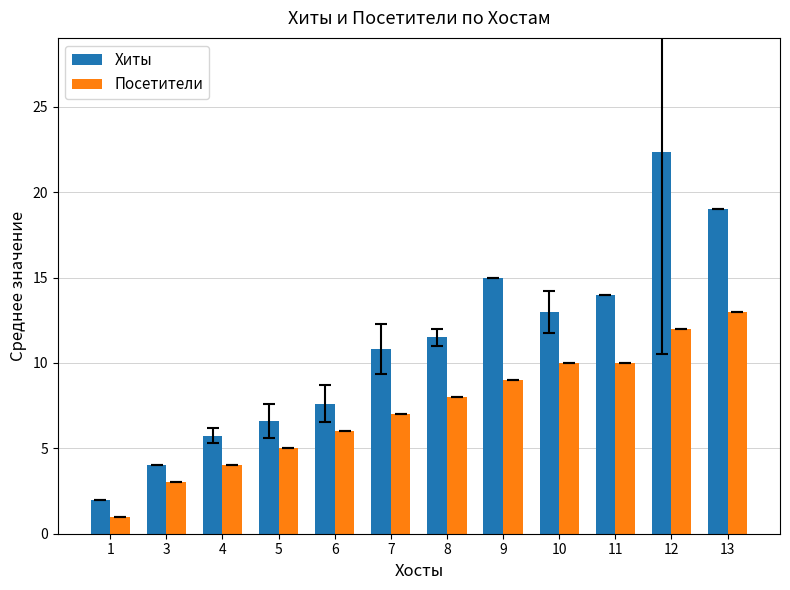

How many values in the Хиты series exceed 11?

6